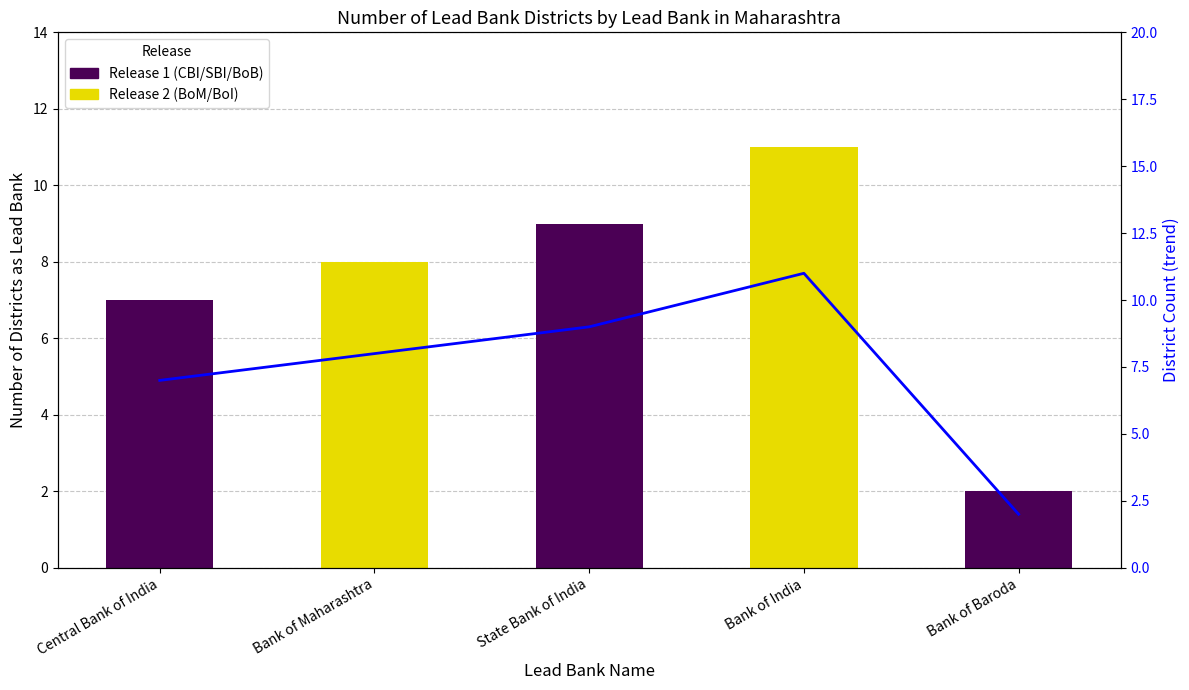

Are the bars horizontal?

No